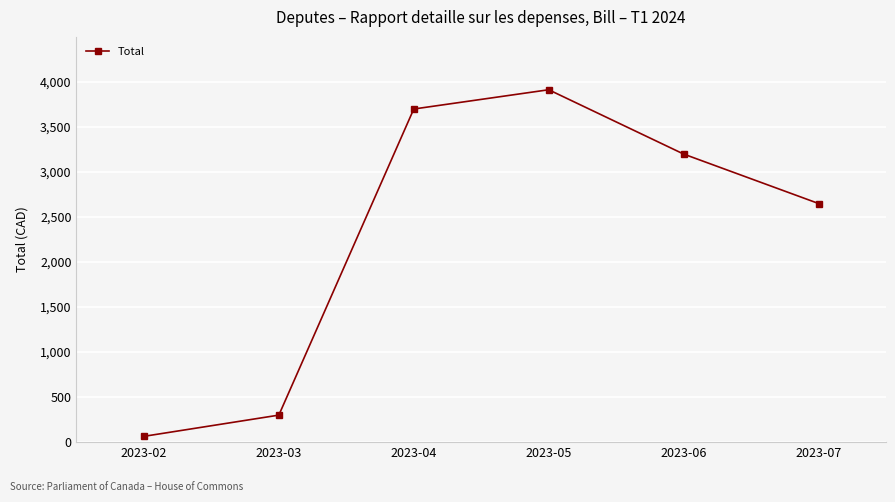

The value at 2023-04 is 3698.1. True or false?

True